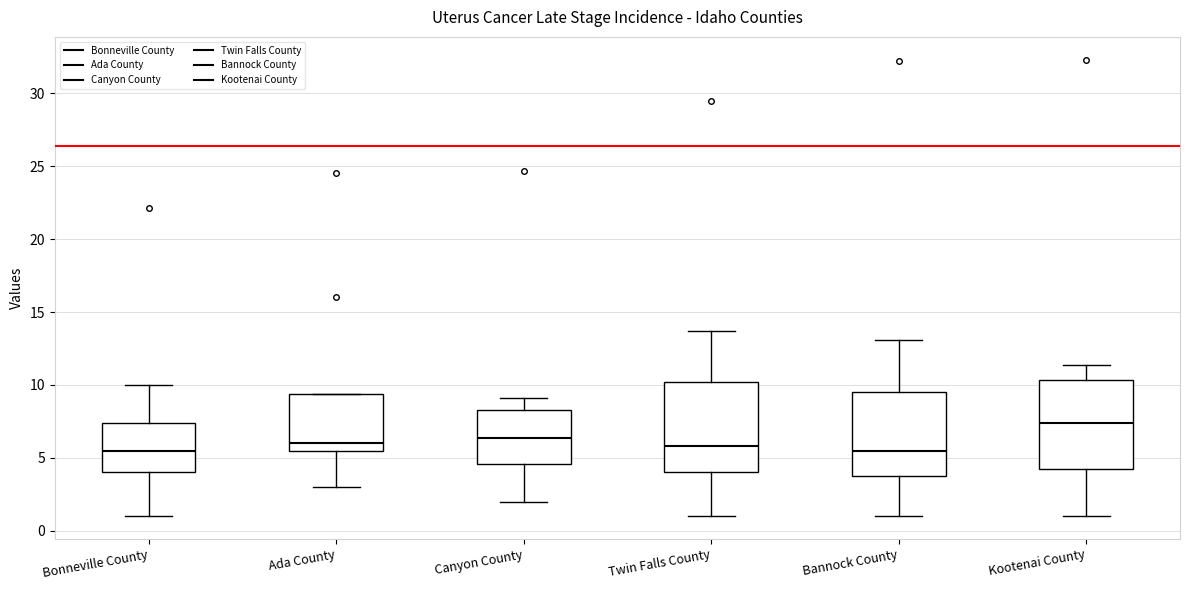

Where is the upper edge of the box for Bonneville County on the y-axis? The values are not printed on the chart, so give them approximately, as read against the axis.

7.5